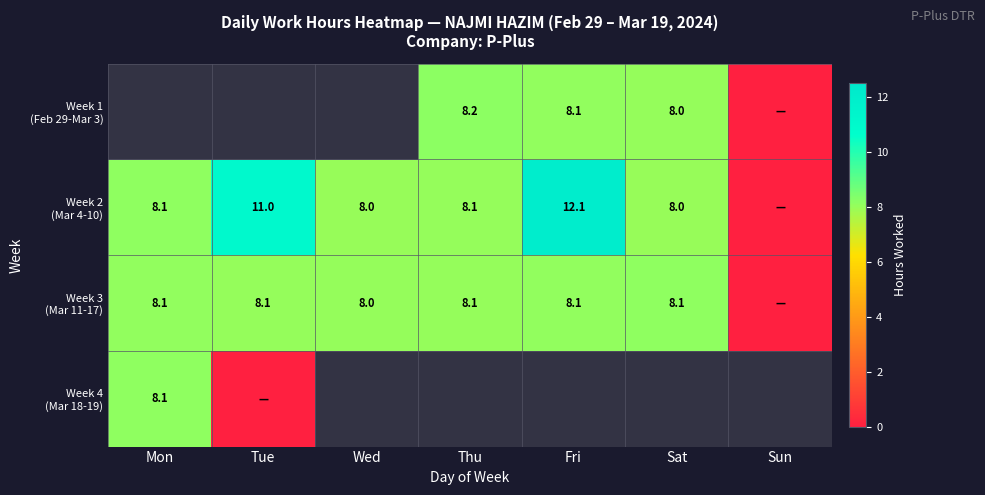

Which has a higher value, Tue or Thu?

Thu